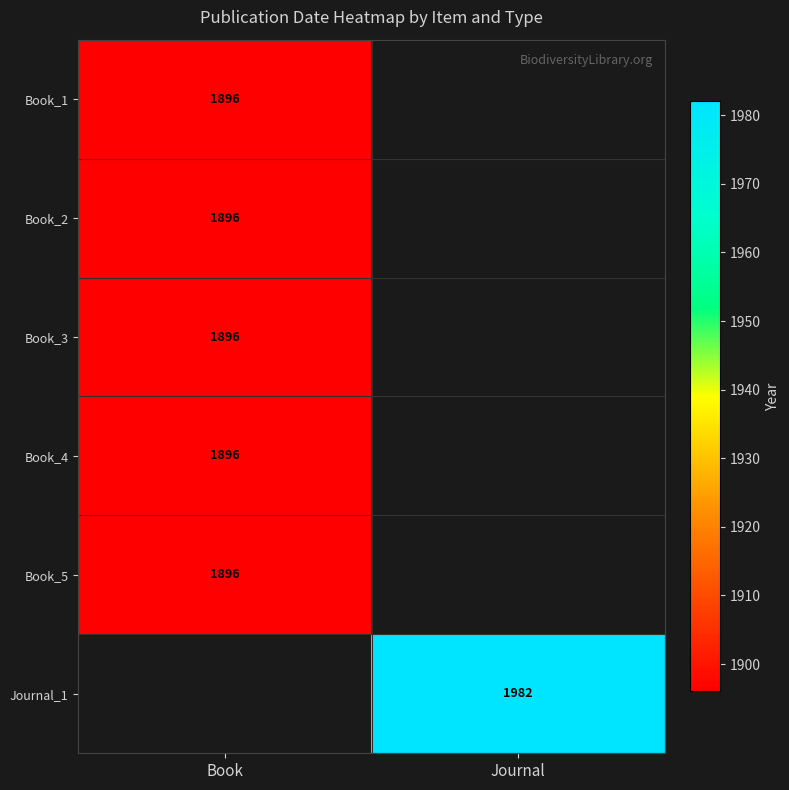

The Journal_1 series shows 1275.1 at Journal. True or false?

False